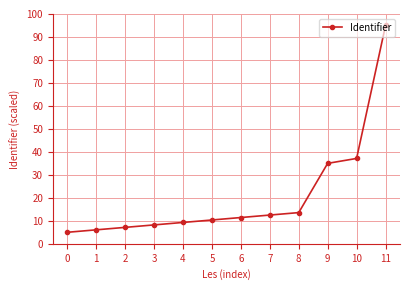

Does the chart have visible grid lines?

Yes